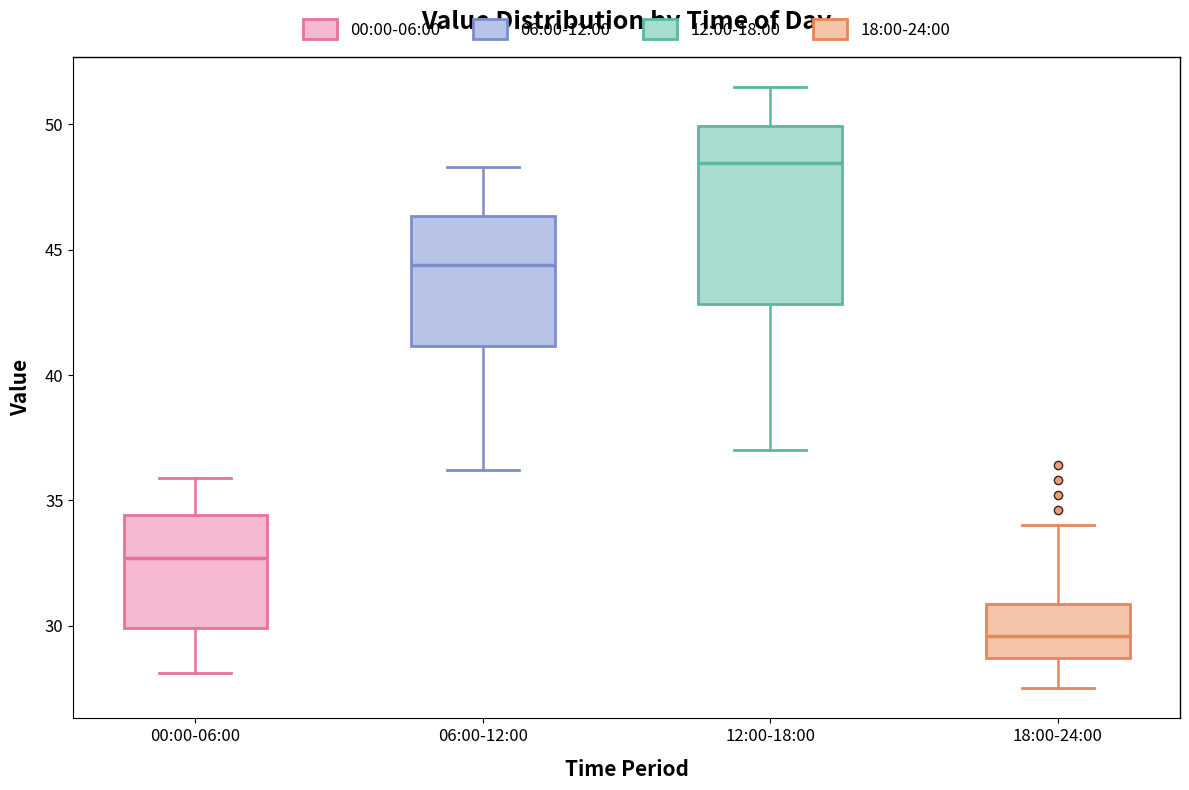

Where does the upper whisker of the box for 06:00-12:00 end on the y-axis? The values are not printed on the chart, so give them approximately, as read against the axis.

48.5